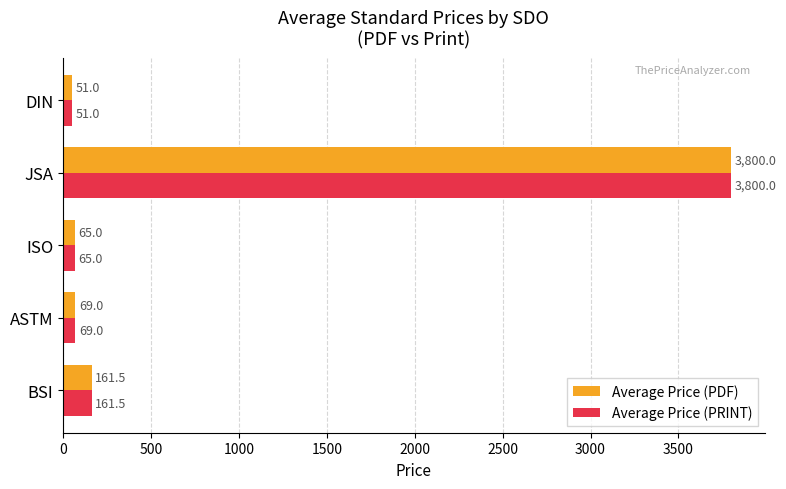

What is the sum of all Average Price (PDF) values?

4146.5